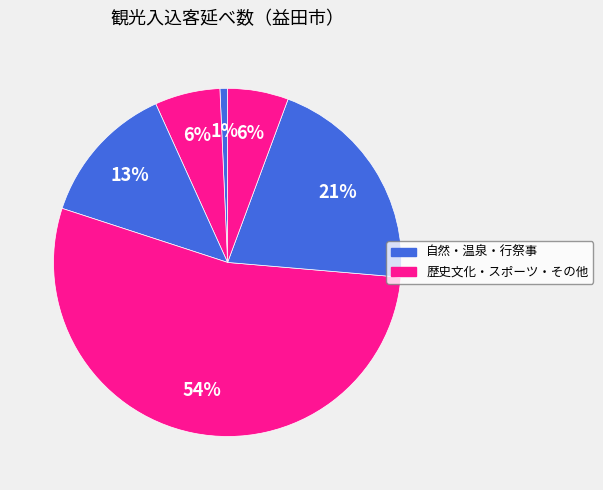

Count the number of slices in the pie.

6